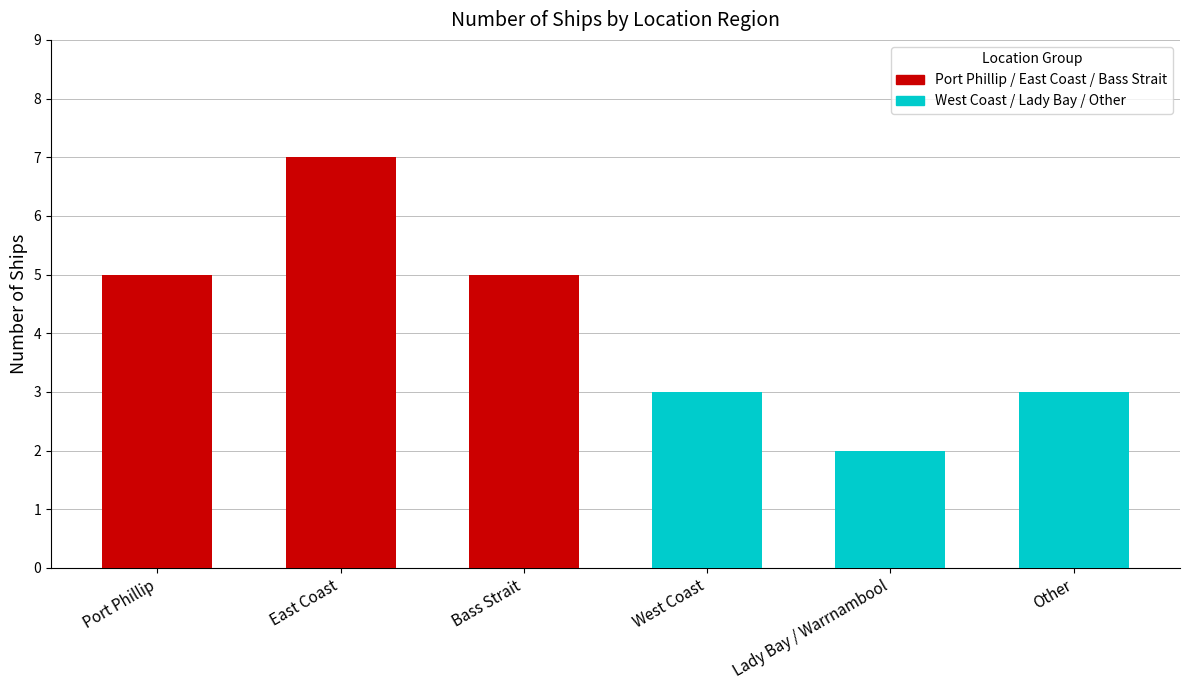

Which has a higher value, Port Phillip or East Coast?

East Coast